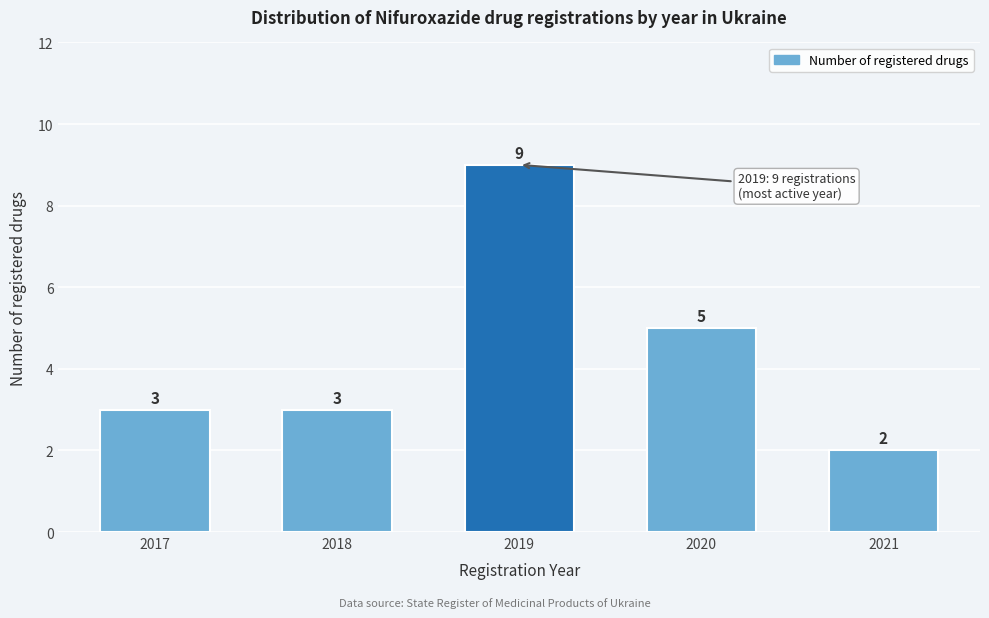

Reading right to left, list all the values displayed in this chart.

2	5	9	3	3